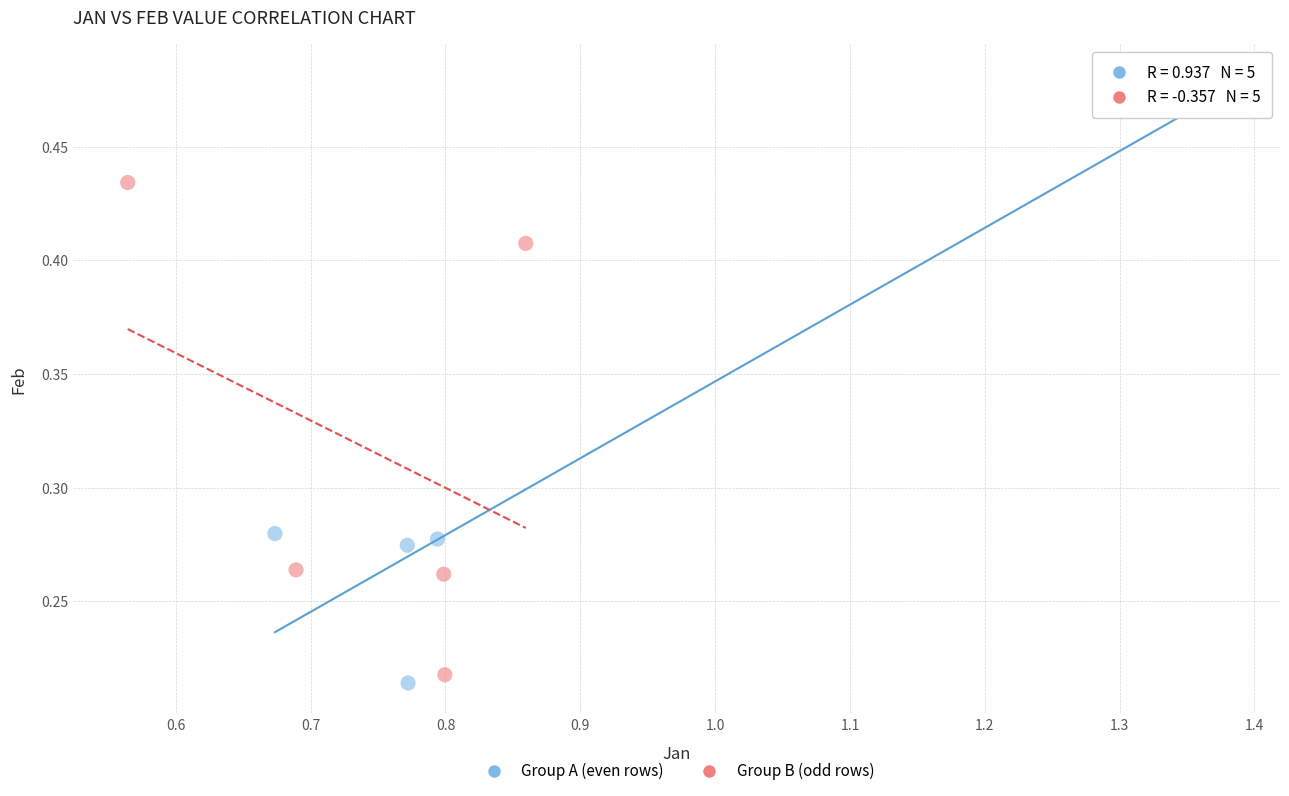

Which series contains the highest Y value?

Group A (even rows)